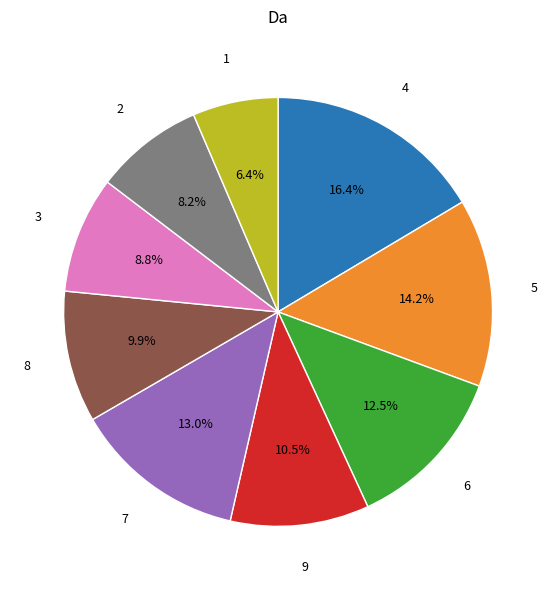

Is there a majority slice in this chart?

No